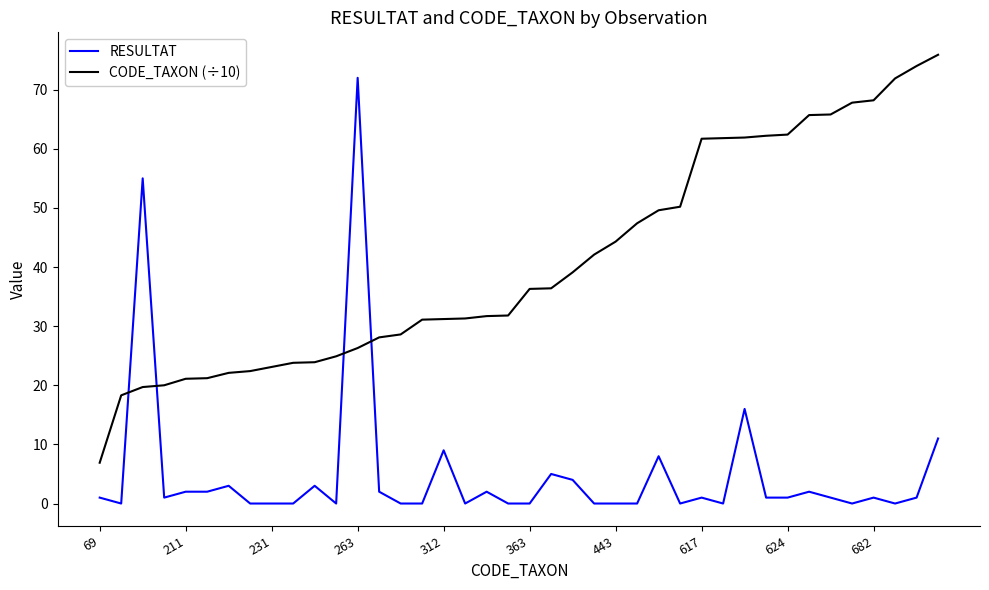

What is the difference between the maximum and minimum values in the CODE_TAXON (÷10) series?

69.0